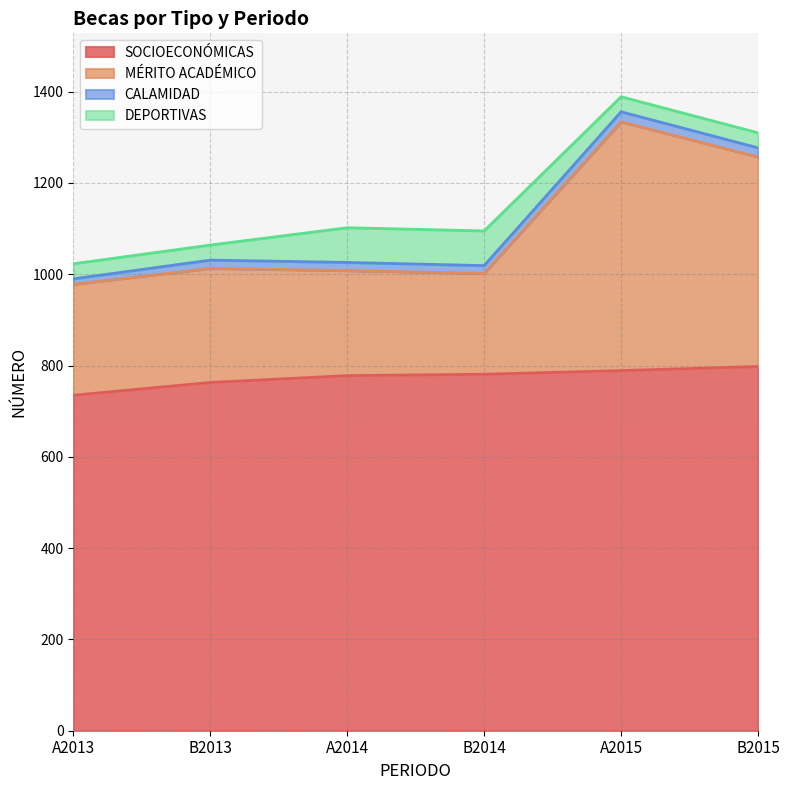

True or false: SOCIOECONÓMICAS has a value of 1254 at A2013.

False